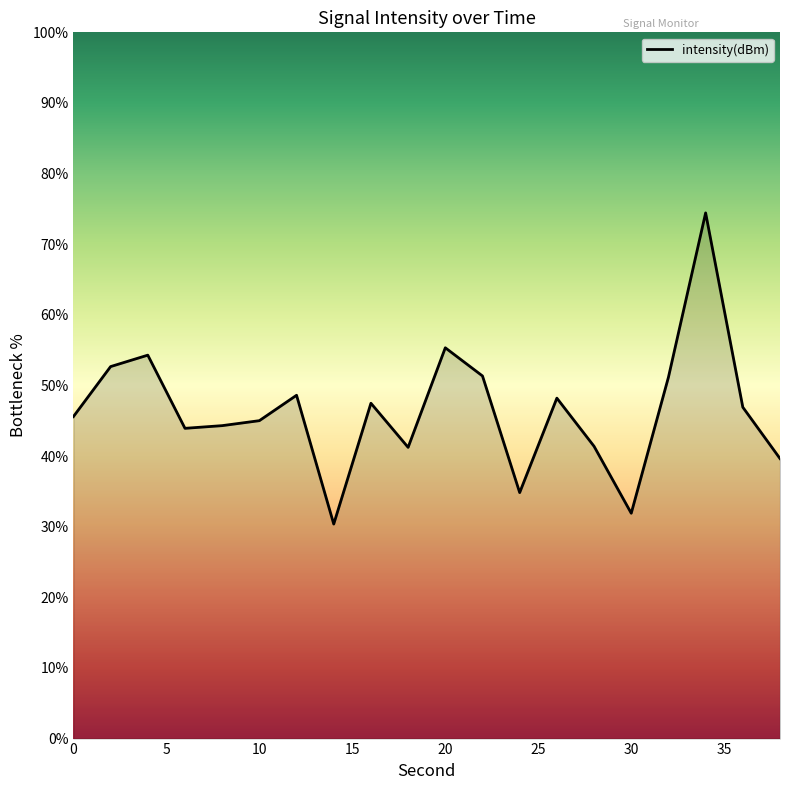

What is the smallest value displayed?

30.4